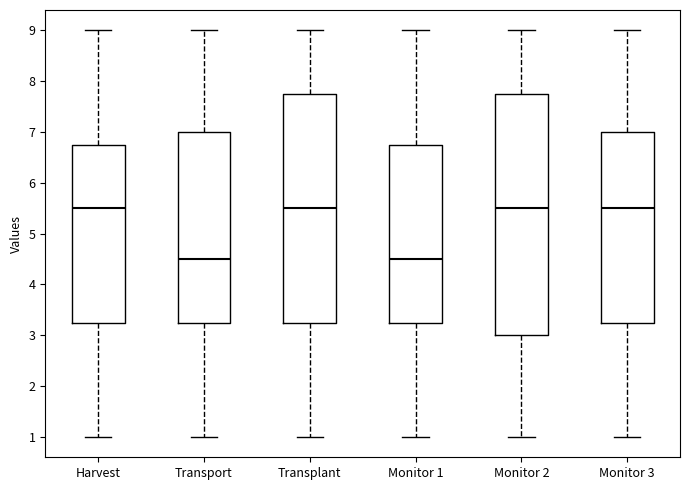

Reading left to right, read every box against the y-axis: the position of its median line, the range the box covers, and the ends of its whiskers. The values are not printed on the chart, so give them approximately, as read against the axis.

Harvest: median 5.5, box 3.3 to 6.8, whiskers 1.0 to 9.0
Transport: median 4.5, box 3.3 to 7.0, whiskers 1.0 to 9.0
Transplant: median 5.5, box 3.3 to 7.8, whiskers 1.0 to 9.0
Monitor 1: median 4.5, box 3.3 to 6.8, whiskers 1.0 to 9.0
Monitor 2: median 5.5, box 3.0 to 7.8, whiskers 1.0 to 9.0
Monitor 3: median 5.5, box 3.3 to 7.0, whiskers 1.0 to 9.0